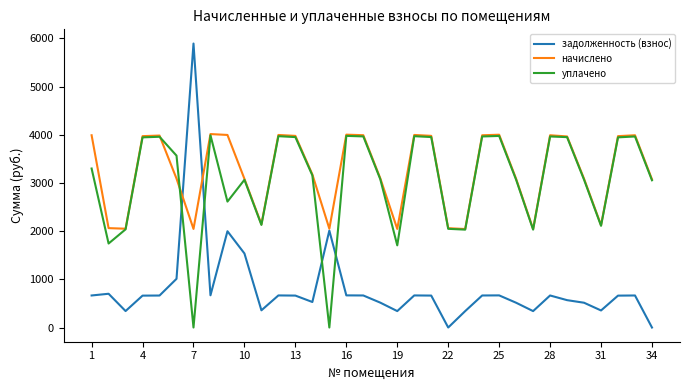

After their last crossing, which series has the higher values: задолженность (взнос) or уплачено?

уплачено